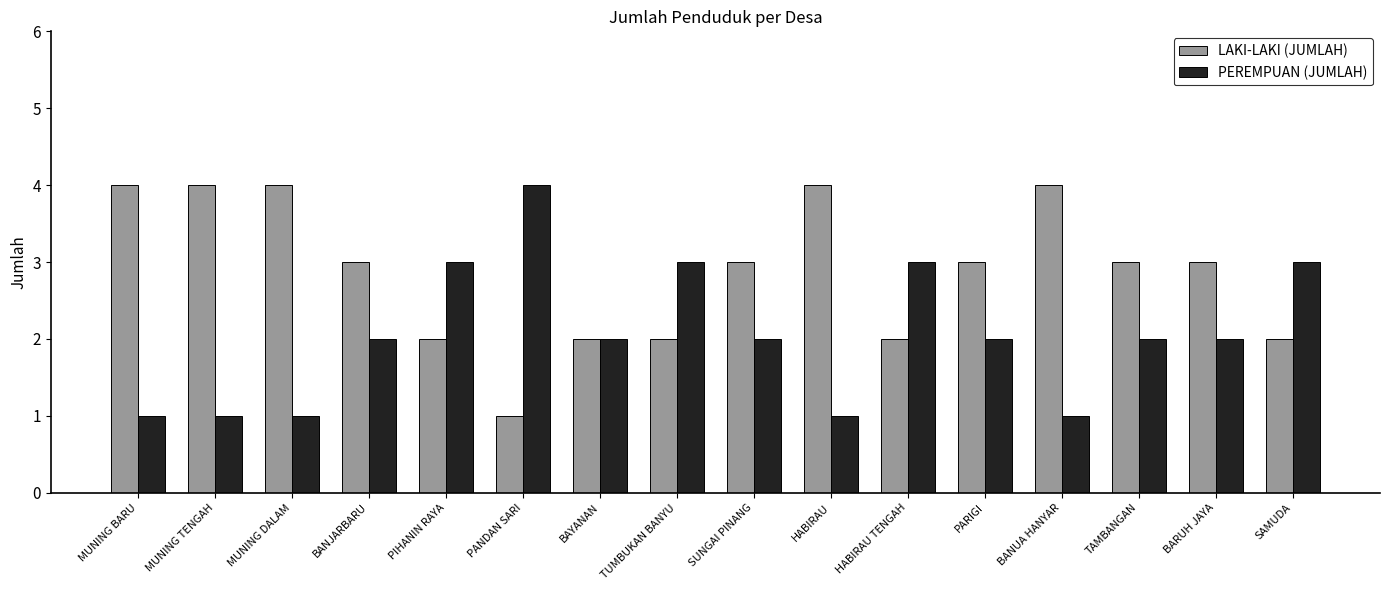

What is the maximum value shown in the chart?

4